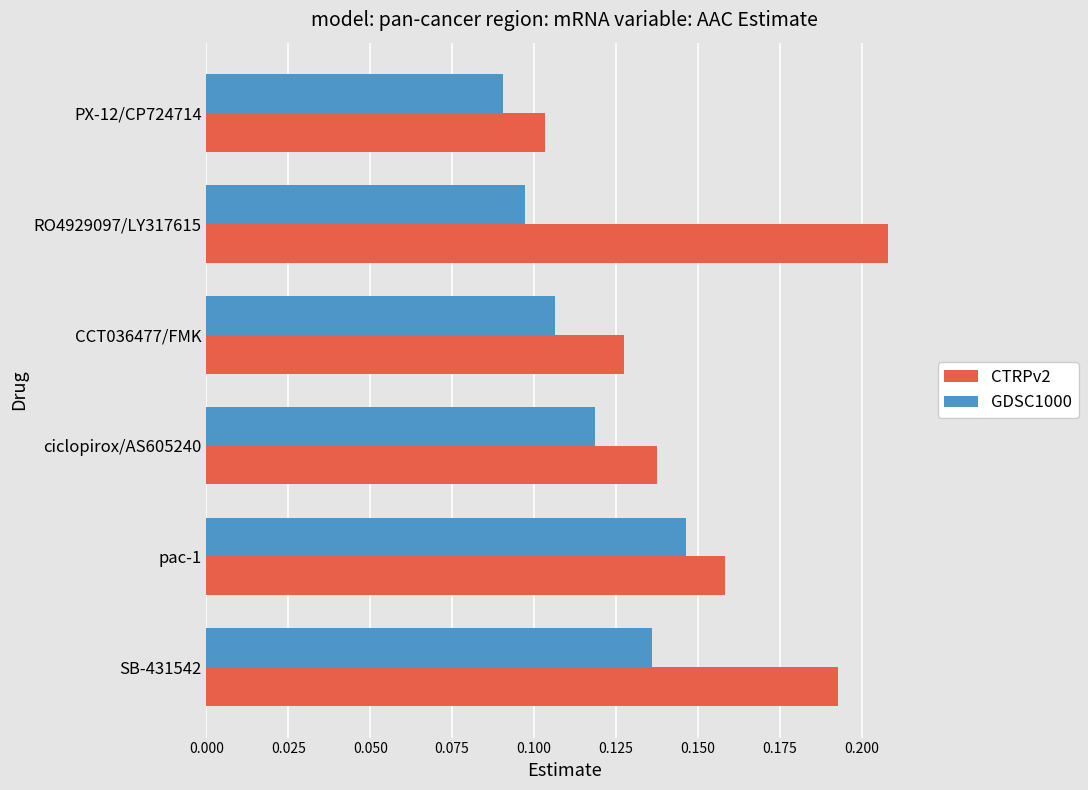

The GDSC1000 series shows 0.2 at ciclopirox/AS605240. True or false?

False